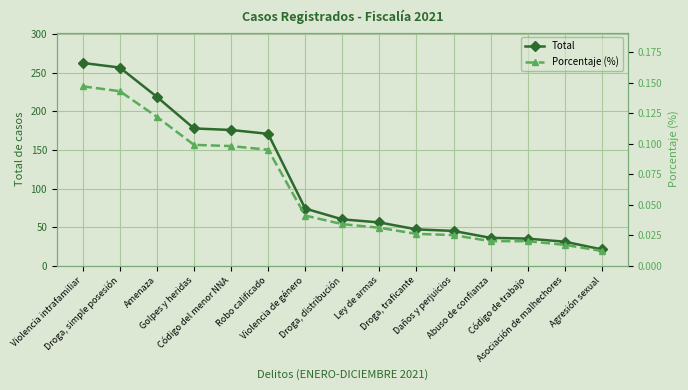

At Violencia intrafamiliar, list the series in order from smallest to largest.

Porcentaje (%), Total